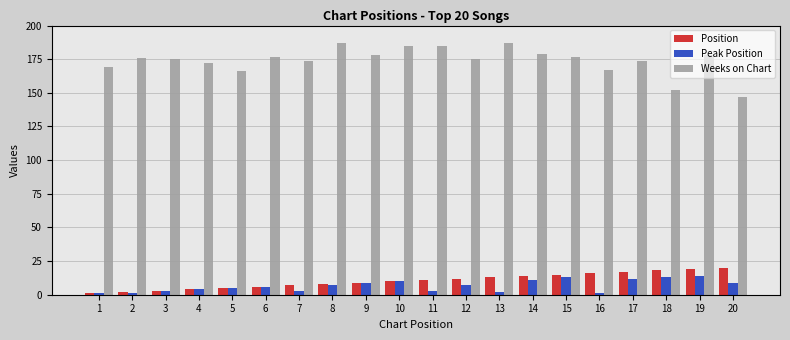

List the series in order of their peak value, lowest first.

Peak Position, Position, Weeks on Chart